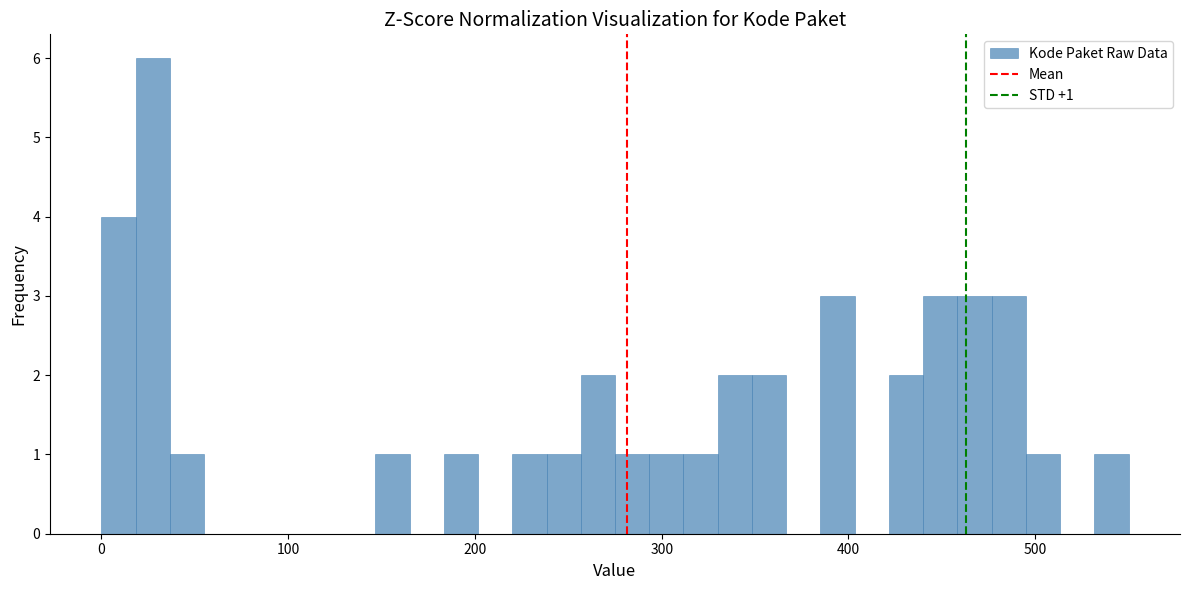

Around what value on the x-axis is the tallest bar? Give the approximate position of its centre, as read against the axis.

30